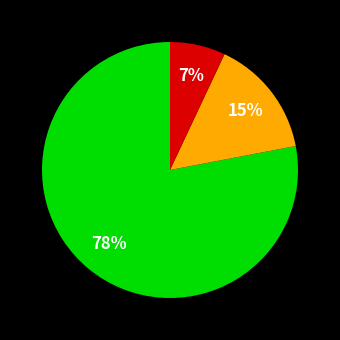

To the nearest percent, what is the difference between the largest and smallest slice percentages?

71%